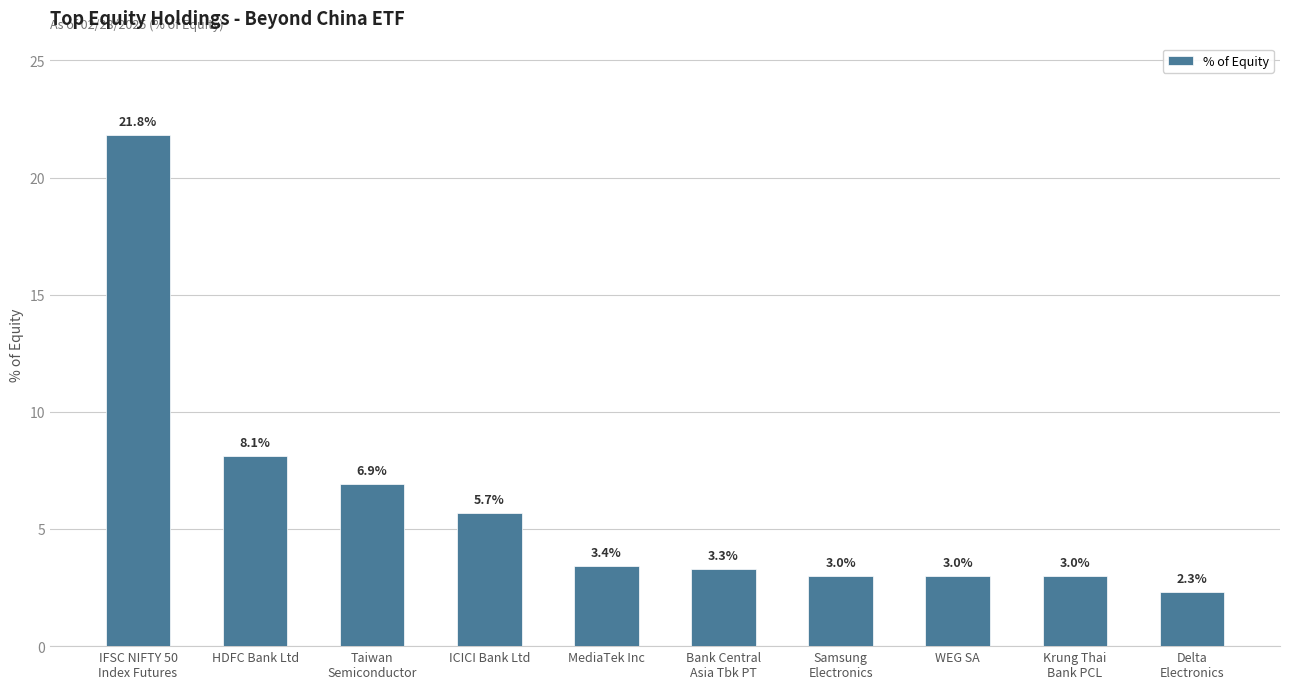

The chart shows a value of 3.3 at Bank Central
Asia Tbk PT. True or false?

True